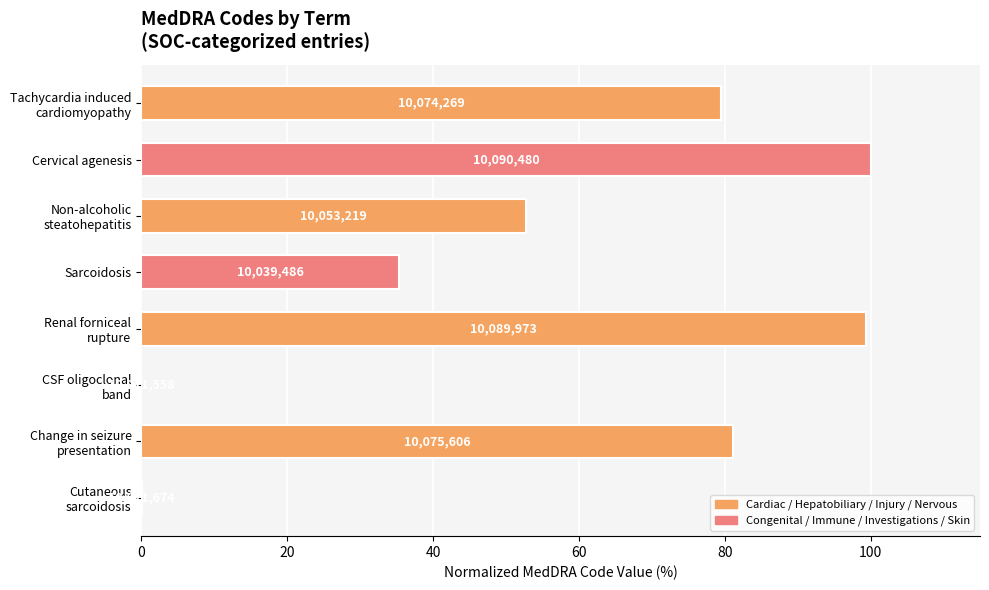

Are the bars horizontal?

Yes